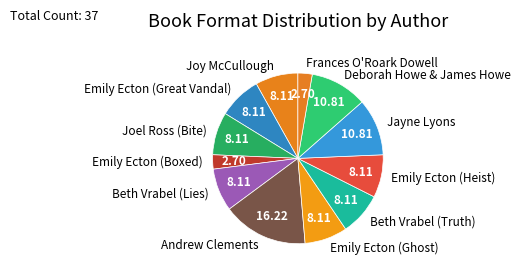

Is there a majority slice in this chart?

No